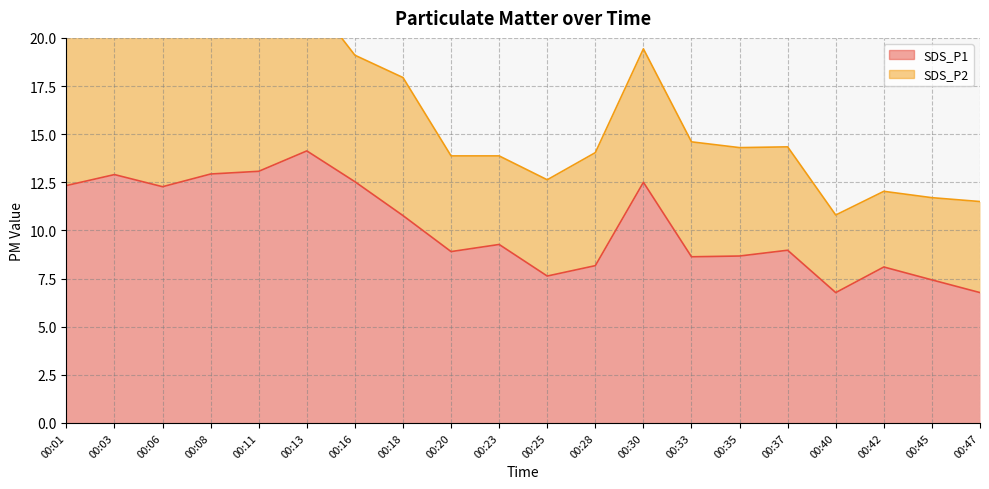

List the labels in order of value, smallest first.

00:40, 00:47, 00:45, 00:25, 00:42, 00:28, 00:33, 00:35, 00:20, 00:37, 00:23, 00:18, 00:06, 00:01, 00:30, 00:16, 00:03, 00:08, 00:11, 00:13